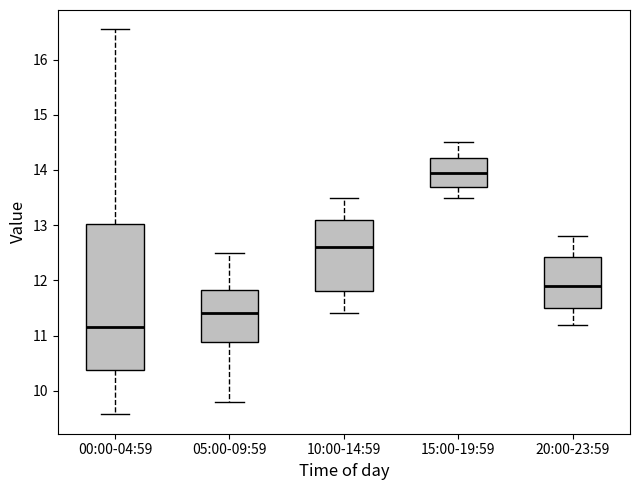

Which box is the tallest, from its lower edge to its upper edge?

00:00-04:59